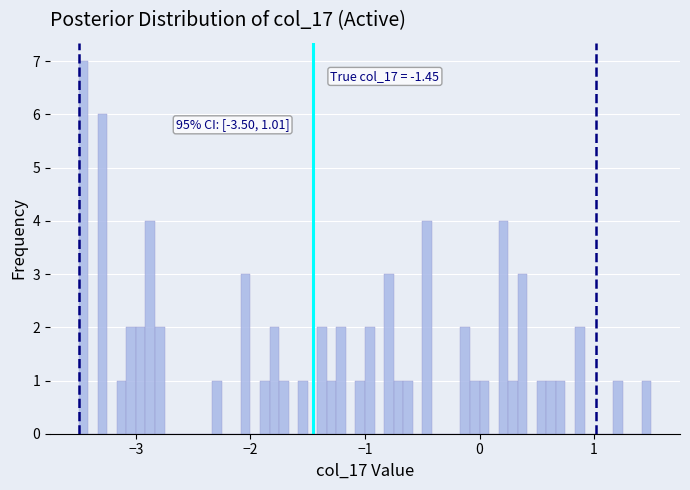

Read against the x-axis, roughly where is the centre of the tallest bar?

-3.5